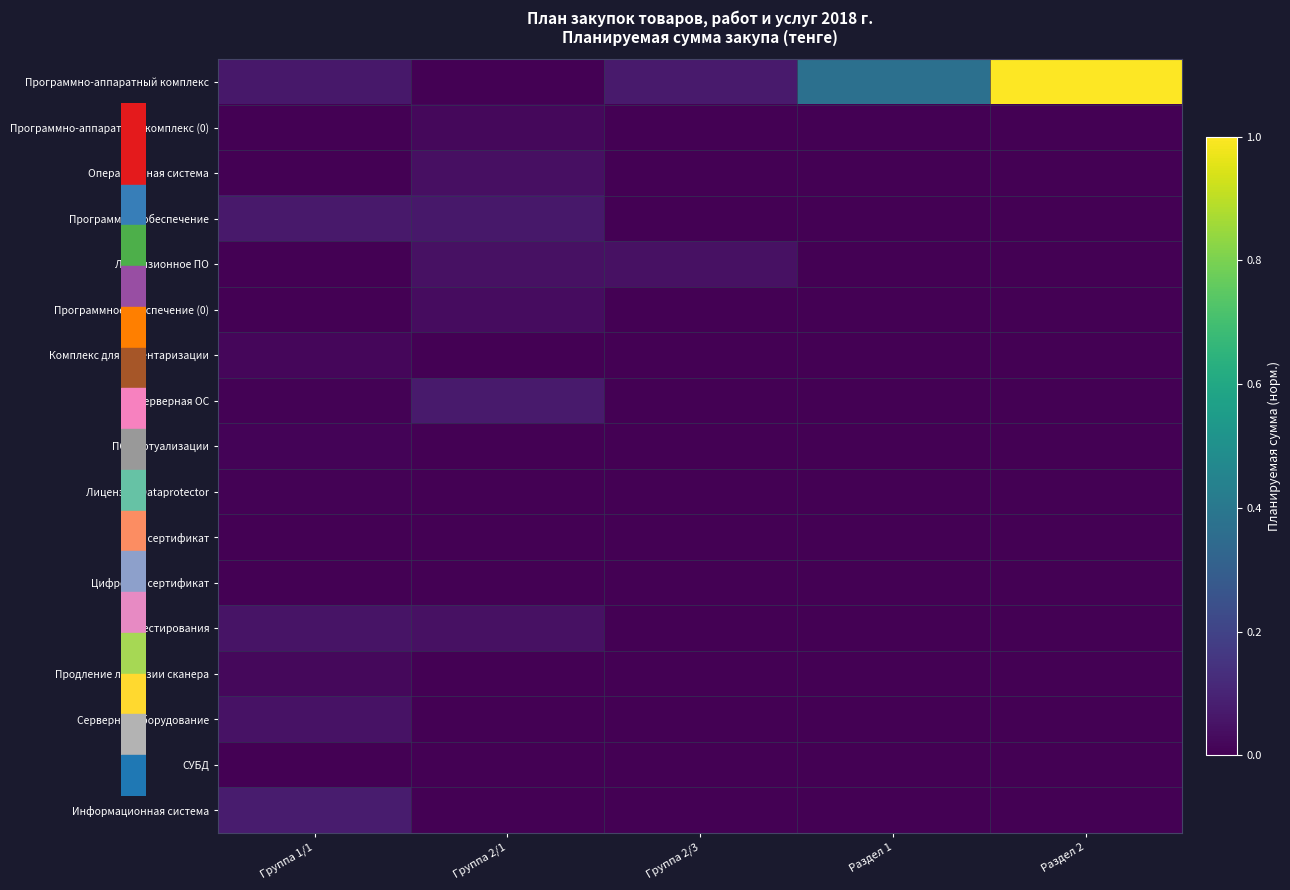

What is the maximum value shown in the chart?

1.0